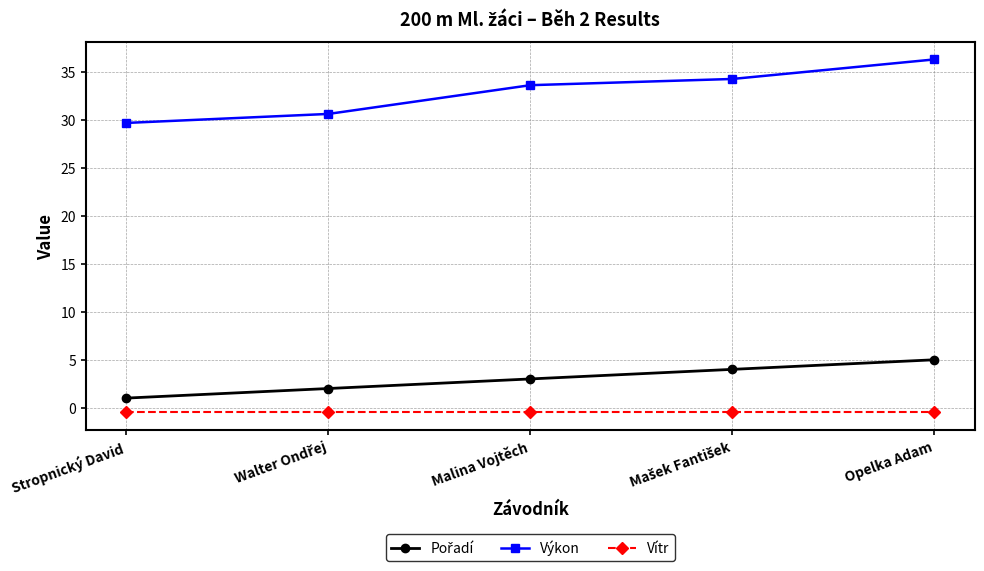

What is the sum of all Vítr values?

-2.5